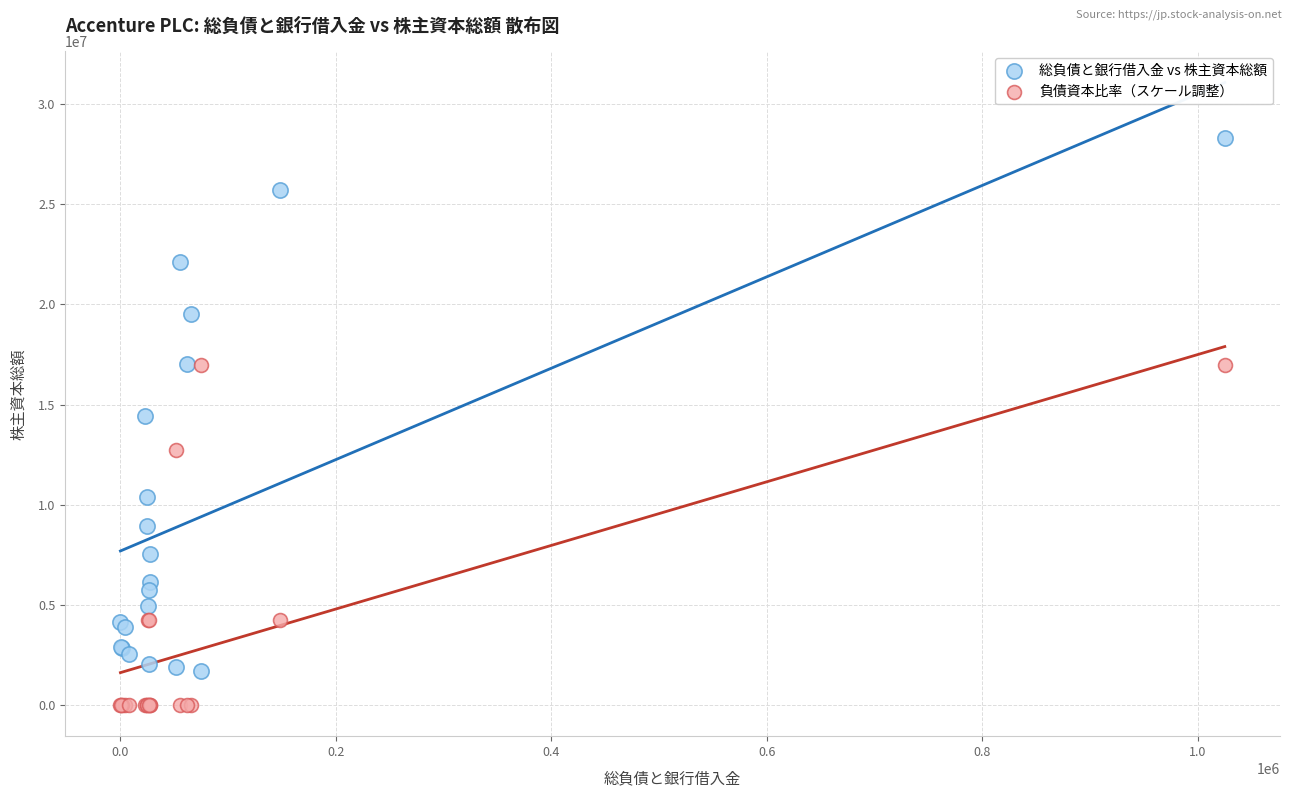

In the 総負債と銀行借入金 vs 株主資本総額 series, what Y value is closest to 14992780?

14409008.0